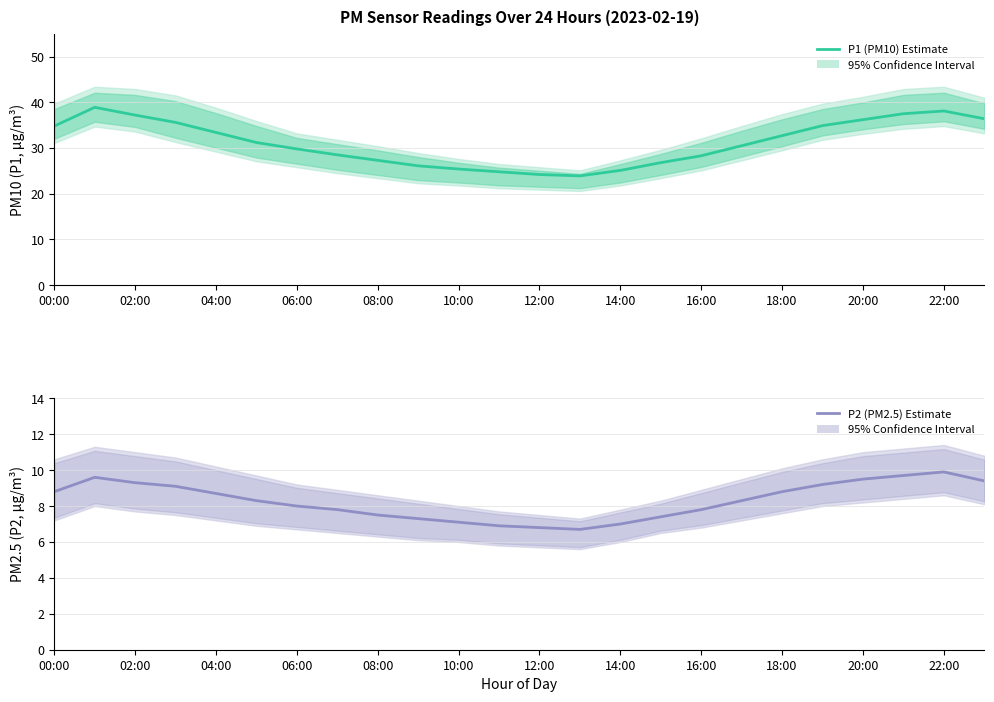

Rank the series by their maximum value, from highest to lowest.

P1 (PM10) Estimate, P2 (PM2.5) Estimate